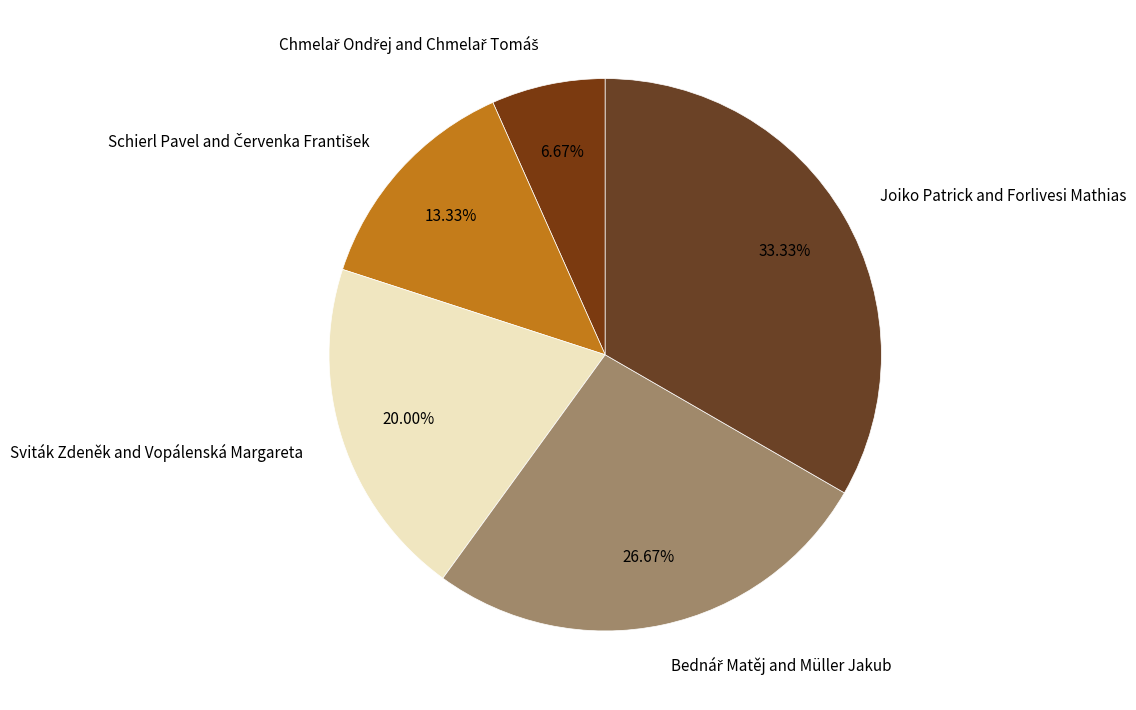

Which category has the biggest portion of the pie?

Joiko Patrick and Forlivesi Mathias